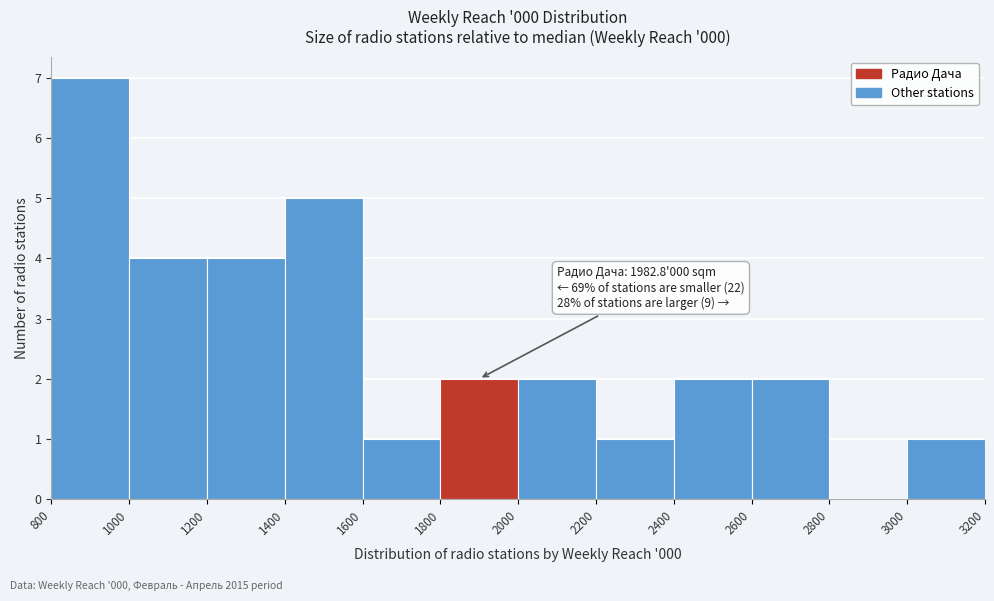

Which range on the x-axis has the tallest bar?

800 to 1000